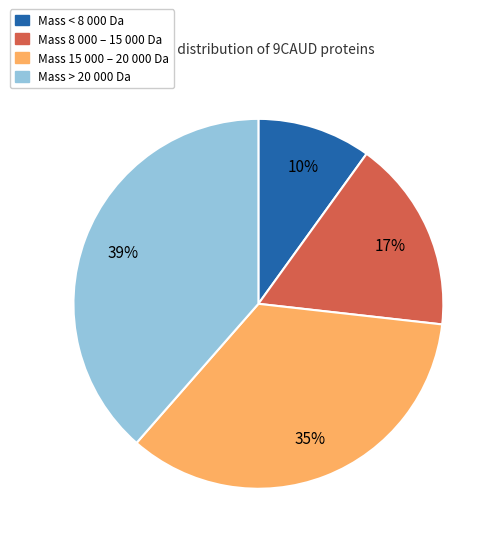

How many segments does this pie chart have?

4